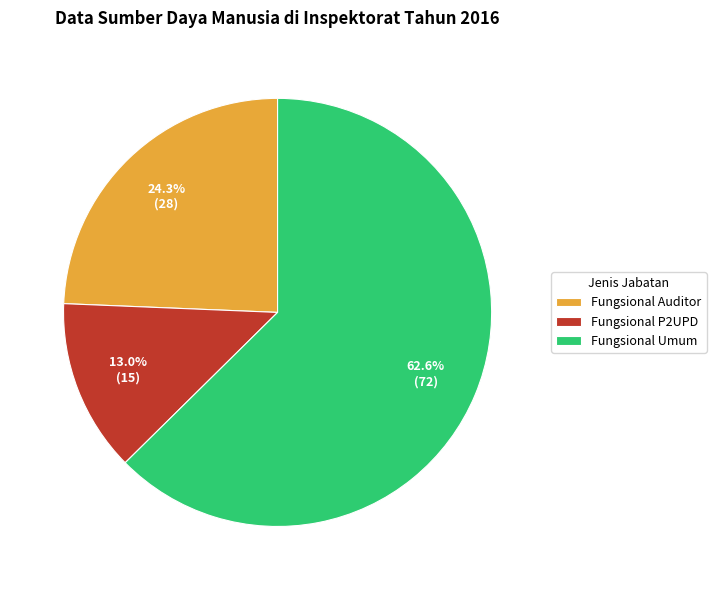

Which category accounts for the majority?

Fungsional Umum